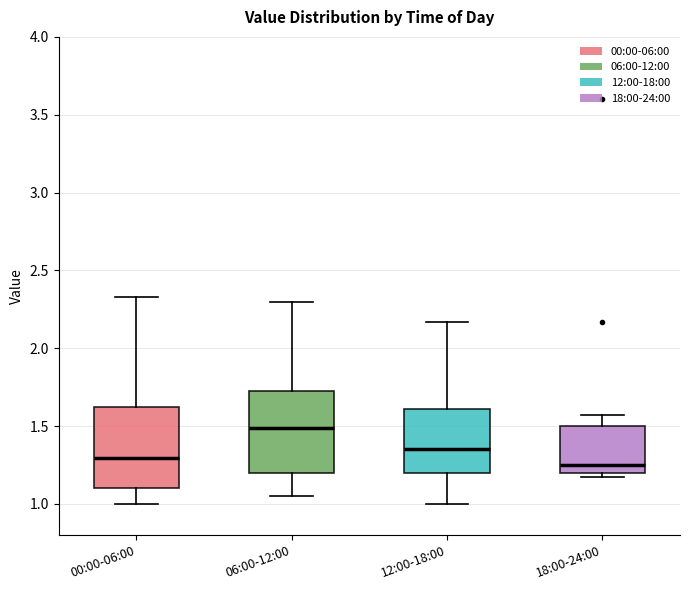

Where does the upper whisker of the box for 06:00-12:00 end on the y-axis? The values are not printed on the chart, so give them approximately, as read against the axis.

2.30